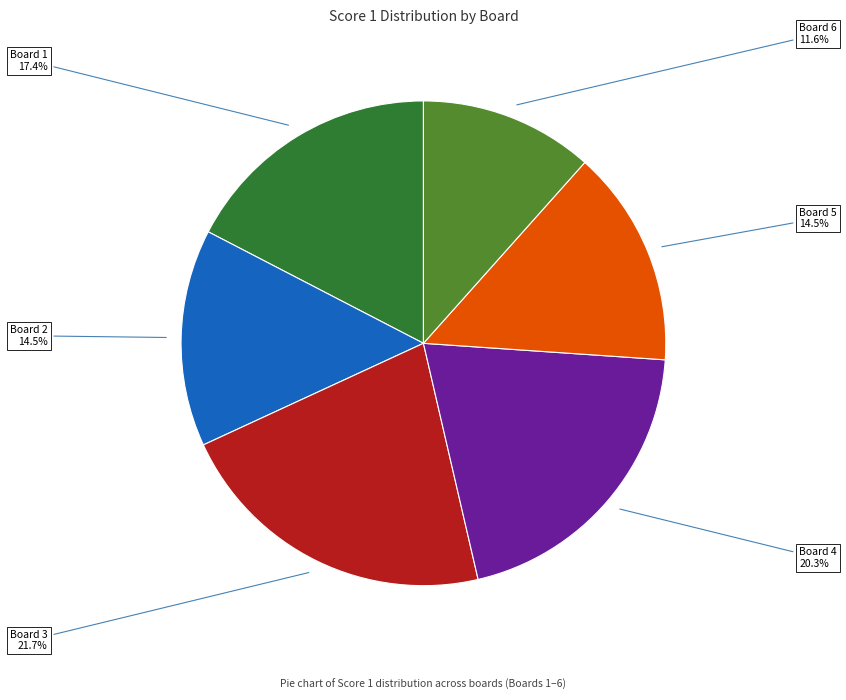

Do Board 6 and Board 5 together represent more than half of the pie?

No